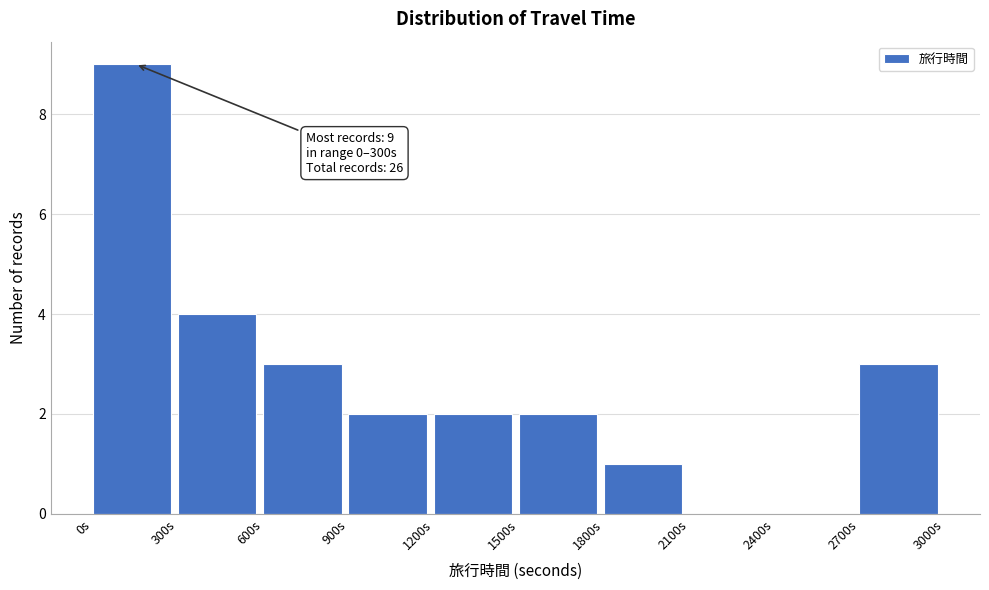

Which range on the x-axis has the tallest bar?

0 to 300